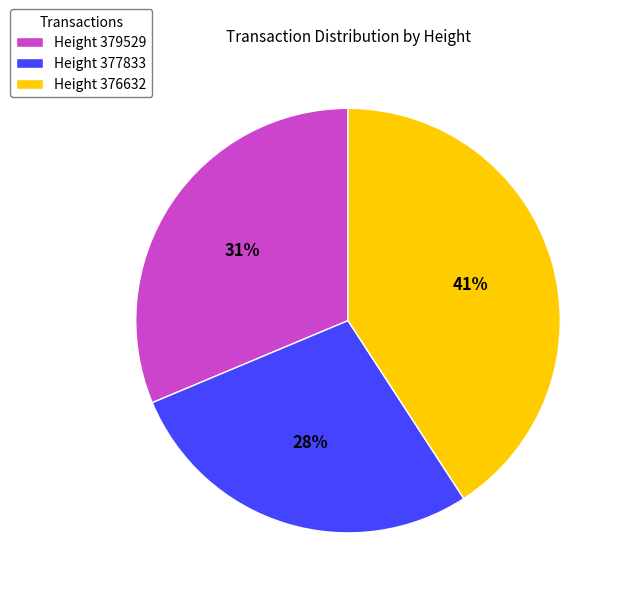

Is there any slice that represents more than half of the pie?

No